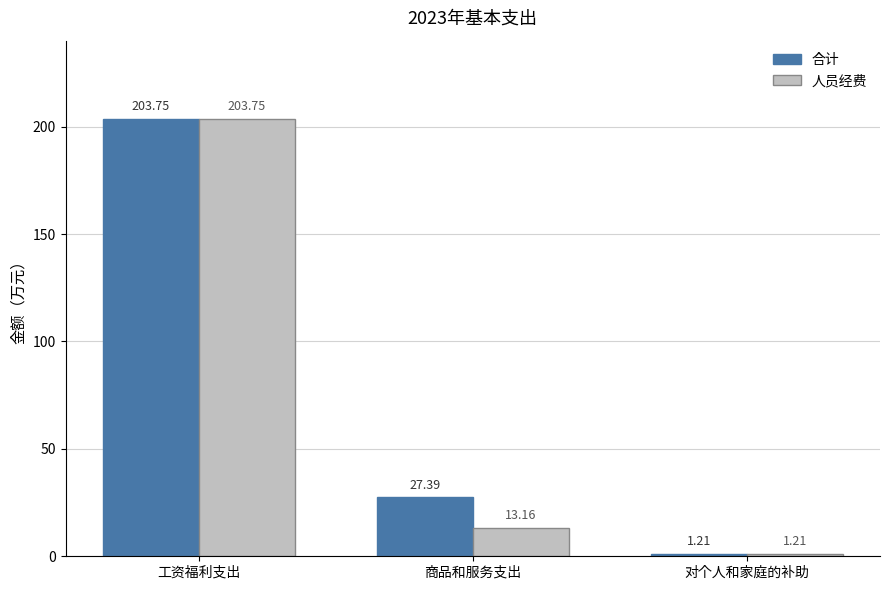

At which label does 合计 first exceed 27?

工资福利支出